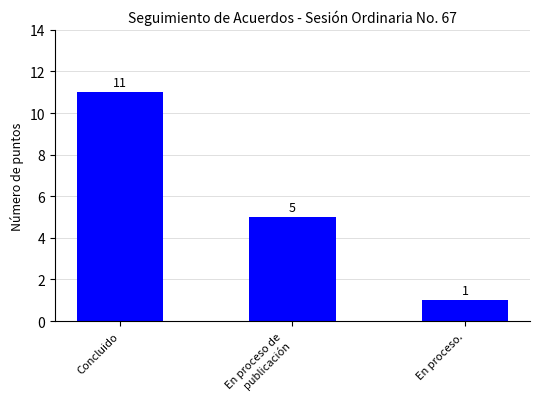

What is the label of the 2nd bar from the right?

En proceso de
publicación